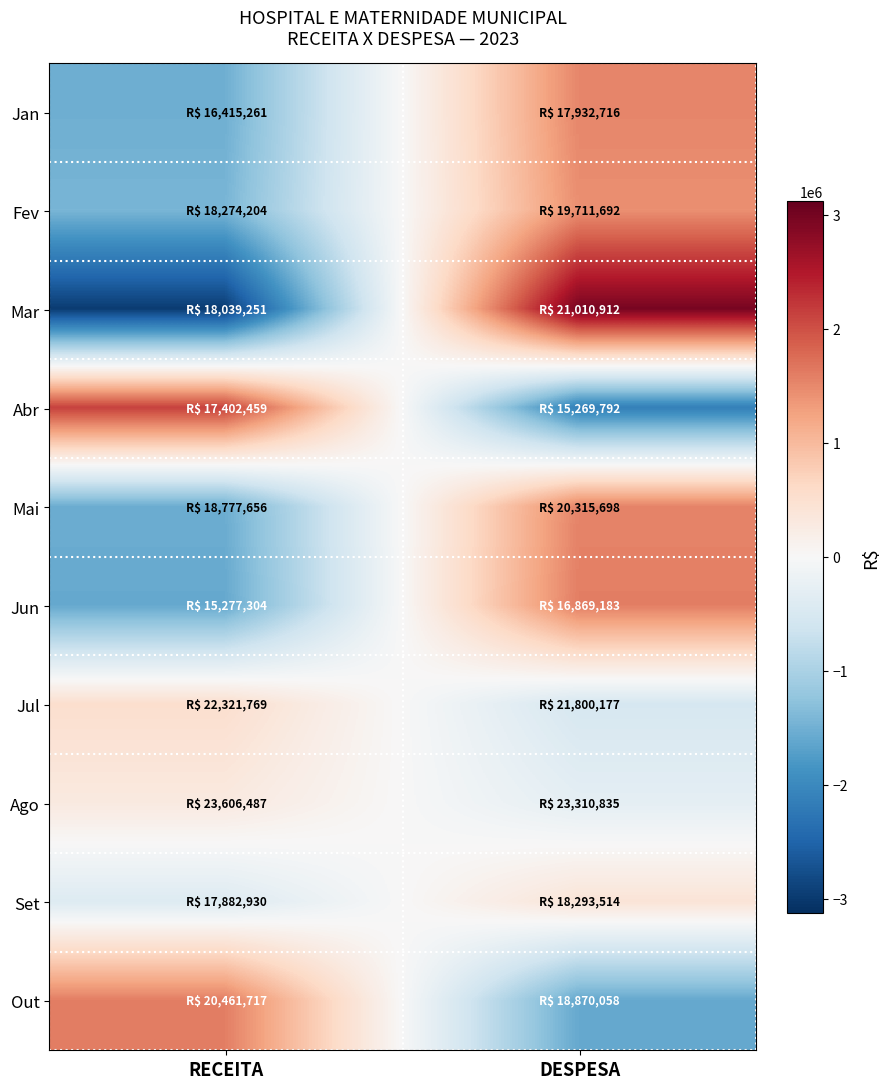

Reading right to left, list all the values displayed in this chart.

Jan: DESPESA=1517455.4	RECEITA=-1517455.4
Fev: DESPESA=1437487.9	RECEITA=-1437487.9
Mar: DESPESA=2971661.1	RECEITA=-2971661.1
Abr: DESPESA=-2132666.8	RECEITA=2132666.8
Mai: DESPESA=1538041.6	RECEITA=-1538041.6
Jun: DESPESA=1591878.9	RECEITA=-1591878.9
Jul: DESPESA=-521592.1	RECEITA=521592.1
Ago: DESPESA=-295651.3	RECEITA=295651.3
Set: DESPESA=410583.6	RECEITA=-410583.6
Out: DESPESA=-1591659.6	RECEITA=1591659.6